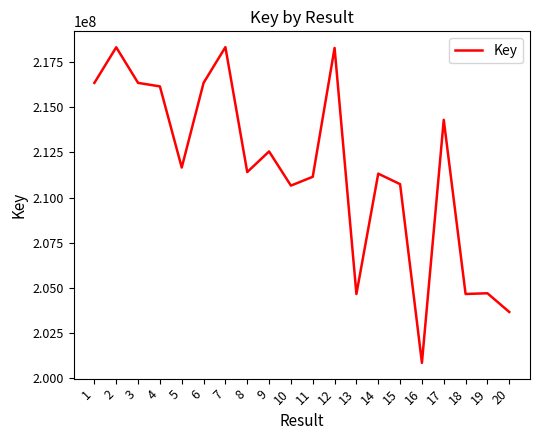

What is the ratio of the value at 17 to the value at 5?

1.0